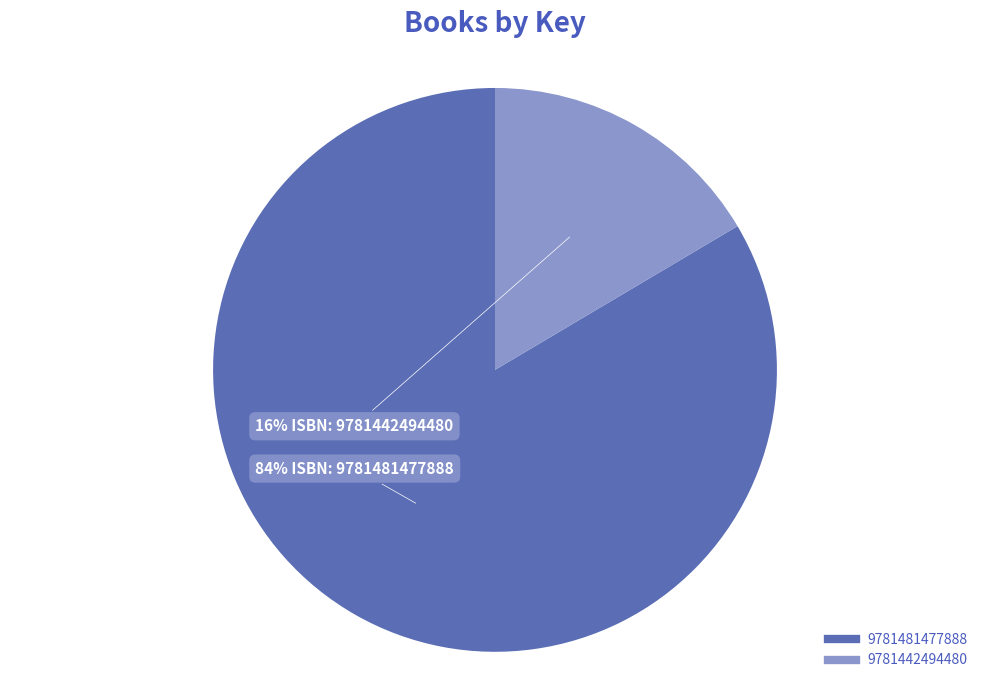

Which category has the biggest portion of the pie?

9781481477888